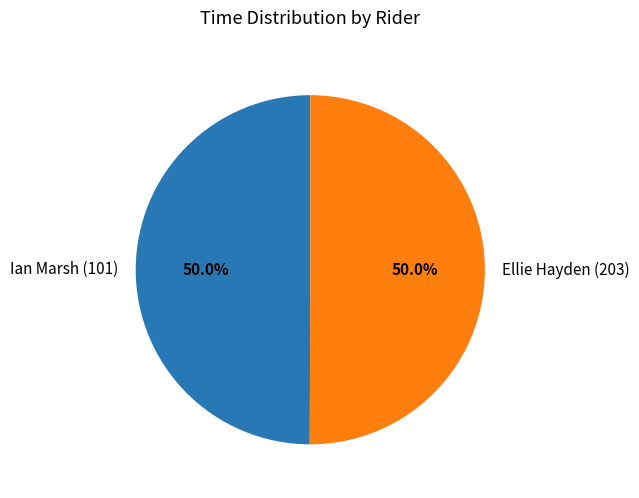

What percentage is NOT represented by Ian Marsh (101)?

50.0%